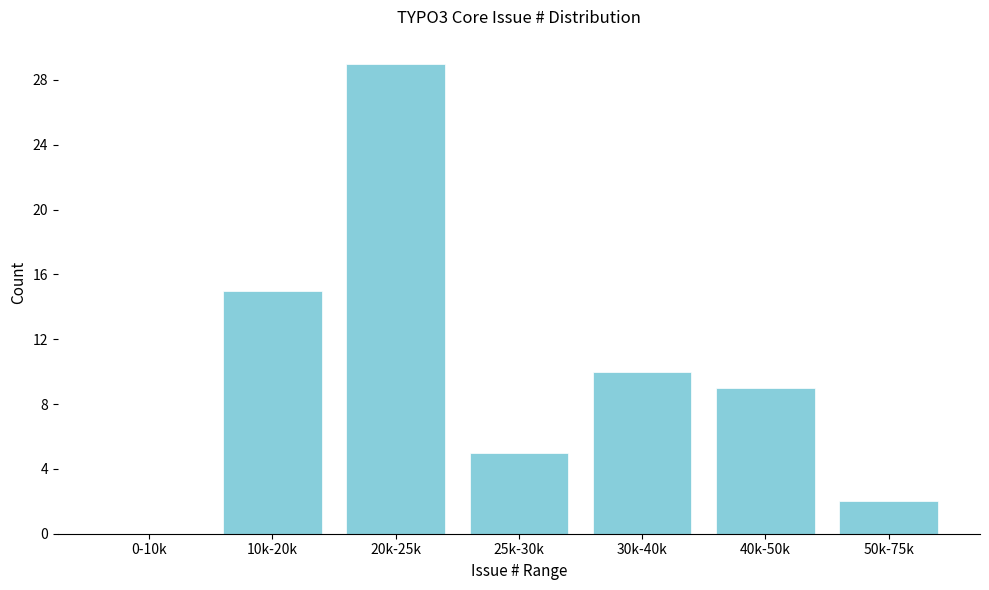

Reading right to left, what are all the values shown in this chart?

50k-75k=2	40k-50k=9	30k-40k=10	25k-30k=5	20k-25k=29	10k-20k=15	0-10k=0